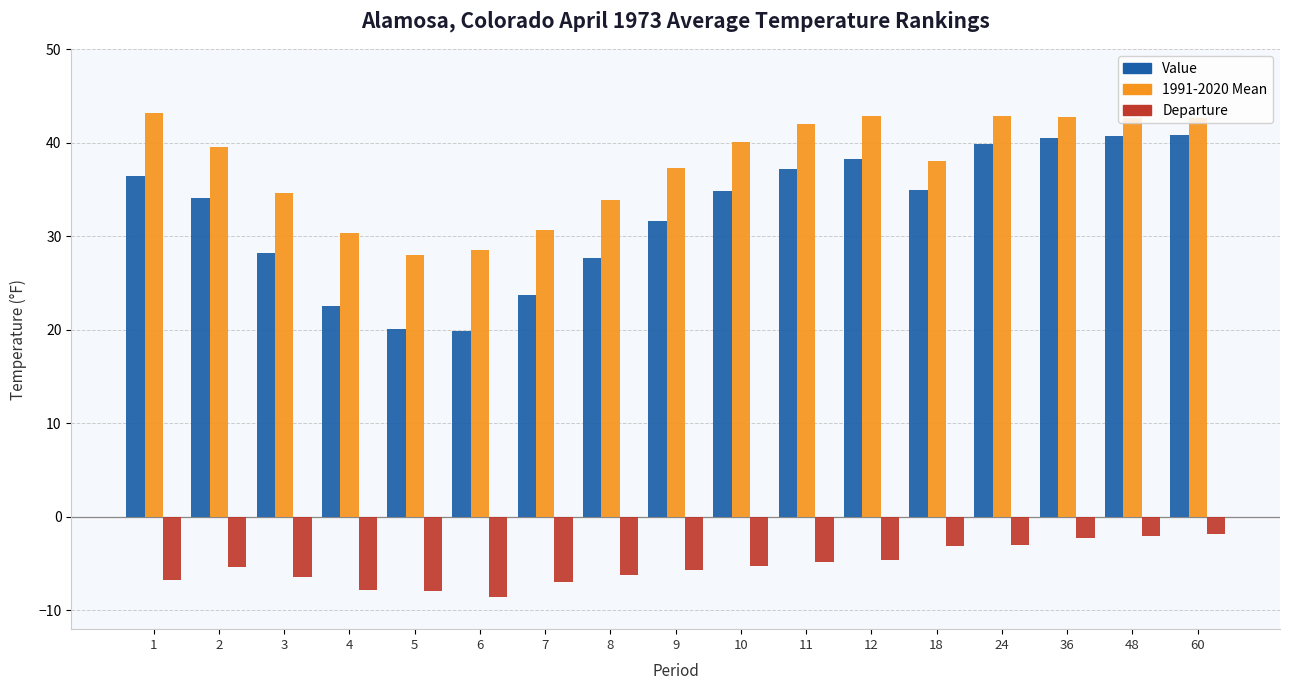

At how many categories does at least one series exceed 6?

17